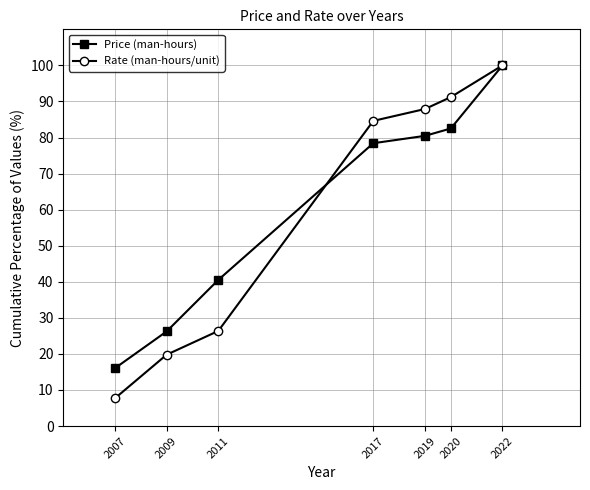

True or false: Rate (man-hours/unit) has a value of 158.1 at 2019.

False